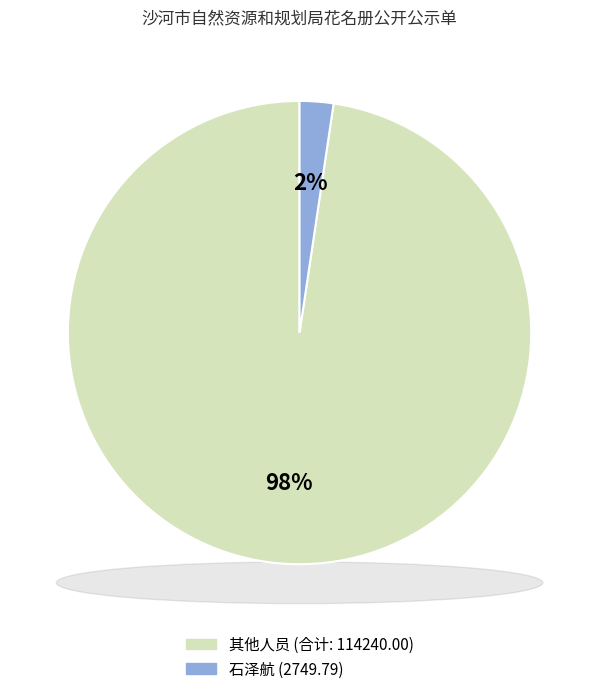

The 孙佳雪 slice represents 21% of the pie. True or false?

False